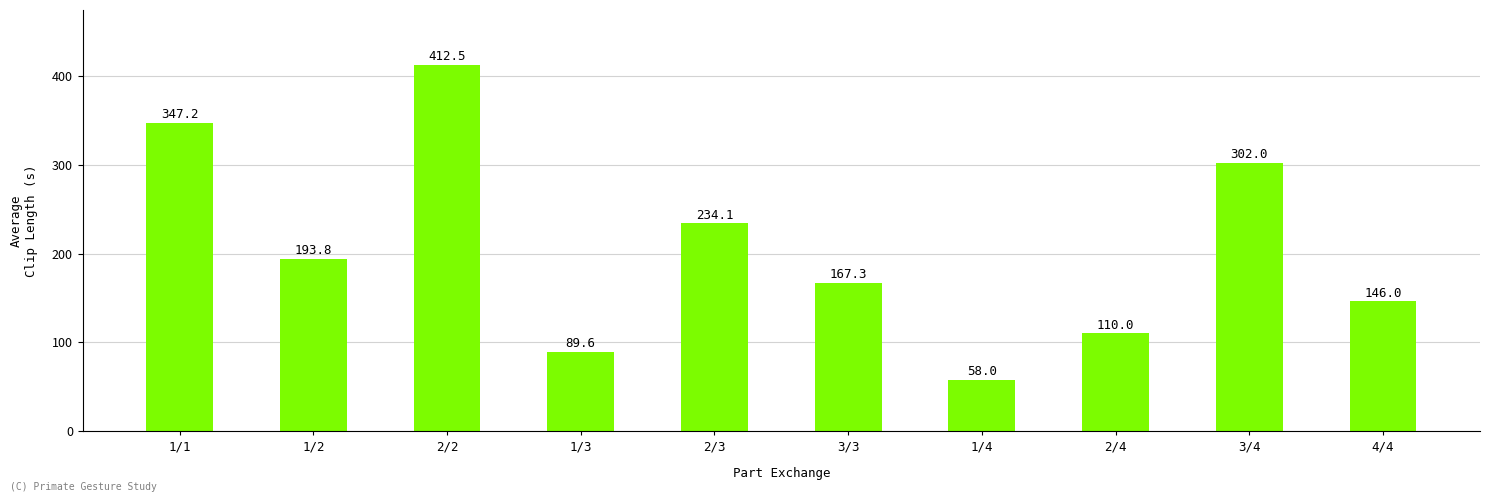

What is the maximum value shown in the chart?

412.5